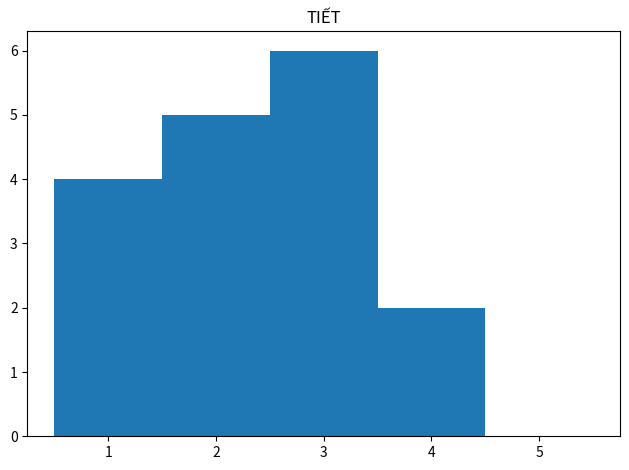

Reading left to right, transcribe this chart: for each bar, give the range it covers on the x-axis and its height. The values are not printed on the chart, so give them approximately, as read against the axis.

0.5 to 1.5: 4
1.5 to 2.5: 5
2.5 to 3.5: 6
3.5 to 4.5: 2
4.5 to 5.5: 0